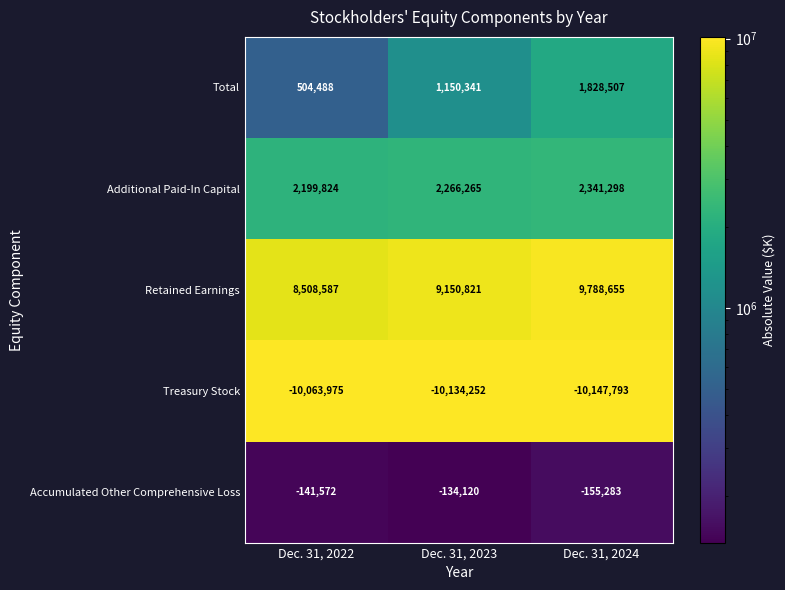

What is the difference between the highest and lowest values at Dec. 31, 2022?

18572562